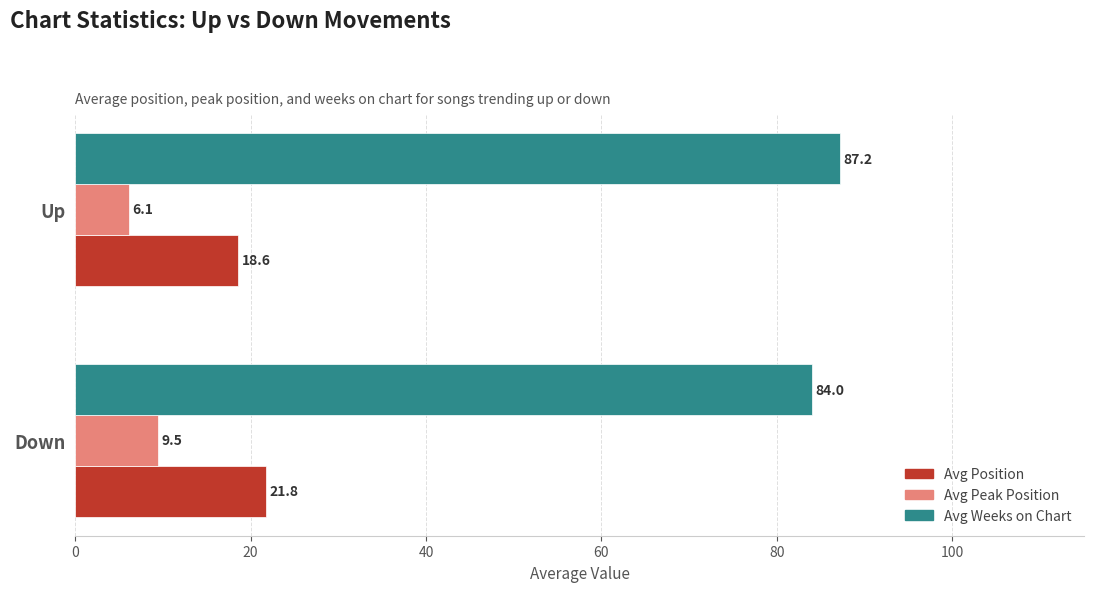

True or false: Avg Weeks on Chart has a value of 52.7 at Up.

False